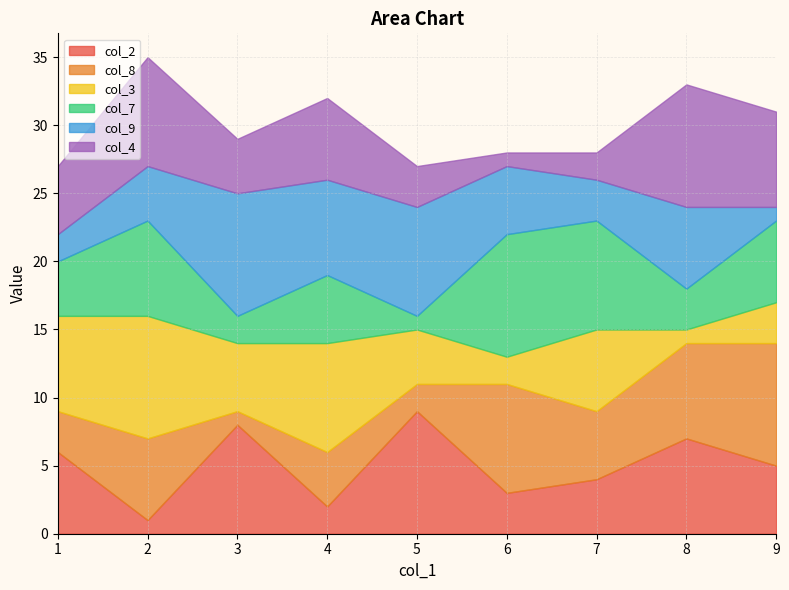

Does the chart display data point markers on the line(s)?

No